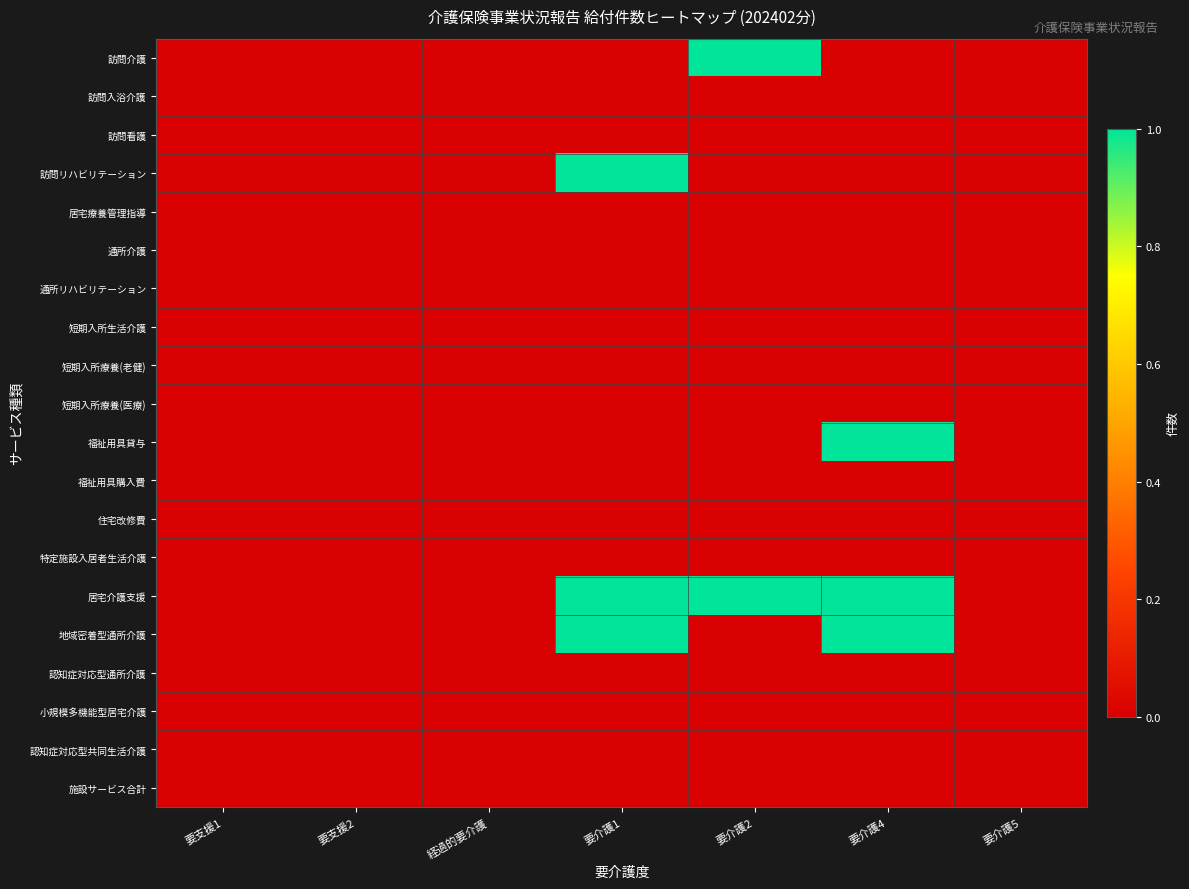

Reading right to left, list all the values displayed in this chart.

訪問介護: 要介護5=0	要介護4=0	要介護2=1	要介護1=0	経過的要介護=0	要支援2=0	要支援1=0
訪問入浴介護: 要介護5=0	要介護4=0	要介護2=0	要介護1=0	経過的要介護=0	要支援2=0	要支援1=0
訪問看護: 要介護5=0	要介護4=0	要介護2=0	要介護1=0	経過的要介護=0	要支援2=0	要支援1=0
訪問リハビリテーション: 要介護5=0	要介護4=0	要介護2=0	要介護1=1	経過的要介護=0	要支援2=0	要支援1=0
居宅療養管理指導: 要介護5=0	要介護4=0	要介護2=0	要介護1=0	経過的要介護=0	要支援2=0	要支援1=0
通所介護: 要介護5=0	要介護4=0	要介護2=0	要介護1=0	経過的要介護=0	要支援2=0	要支援1=0
通所リハビリテーション: 要介護5=0	要介護4=0	要介護2=0	要介護1=0	経過的要介護=0	要支援2=0	要支援1=0
短期入所生活介護: 要介護5=0	要介護4=0	要介護2=0	要介護1=0	経過的要介護=0	要支援2=0	要支援1=0
短期入所療養(老健): 要介護5=0	要介護4=0	要介護2=0	要介護1=0	経過的要介護=0	要支援2=0	要支援1=0
短期入所療養(医療): 要介護5=0	要介護4=0	要介護2=0	要介護1=0	経過的要介護=0	要支援2=0	要支援1=0
福祉用具貸与: 要介護5=0	要介護4=1	要介護2=0	要介護1=0	経過的要介護=0	要支援2=0	要支援1=0
福祉用具購入費: 要介護5=0	要介護4=0	要介護2=0	要介護1=0	経過的要介護=0	要支援2=0	要支援1=0
住宅改修費: 要介護5=0	要介護4=0	要介護2=0	要介護1=0	経過的要介護=0	要支援2=0	要支援1=0
特定施設入居者生活介護: 要介護5=0	要介護4=0	要介護2=0	要介護1=0	経過的要介護=0	要支援2=0	要支援1=0
居宅介護支援: 要介護5=0	要介護4=1	要介護2=1	要介護1=1	経過的要介護=0	要支援2=0	要支援1=0
地域密着型通所介護: 要介護5=0	要介護4=1	要介護2=0	要介護1=1	経過的要介護=0	要支援2=0	要支援1=0
認知症対応型通所介護: 要介護5=0	要介護4=0	要介護2=0	要介護1=0	経過的要介護=0	要支援2=0	要支援1=0
小規模多機能型居宅介護: 要介護5=0	要介護4=0	要介護2=0	要介護1=0	経過的要介護=0	要支援2=0	要支援1=0
認知症対応型共同生活介護: 要介護5=0	要介護4=0	要介護2=0	要介護1=0	経過的要介護=0	要支援2=0	要支援1=0
施設サービス合計: 要介護5=0	要介護4=0	要介護2=0	要介護1=0	経過的要介護=0	要支援2=0	要支援1=0